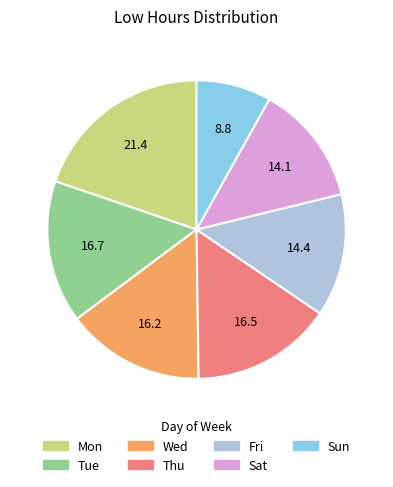

Is it true that Fri is 7% of the pie?

False